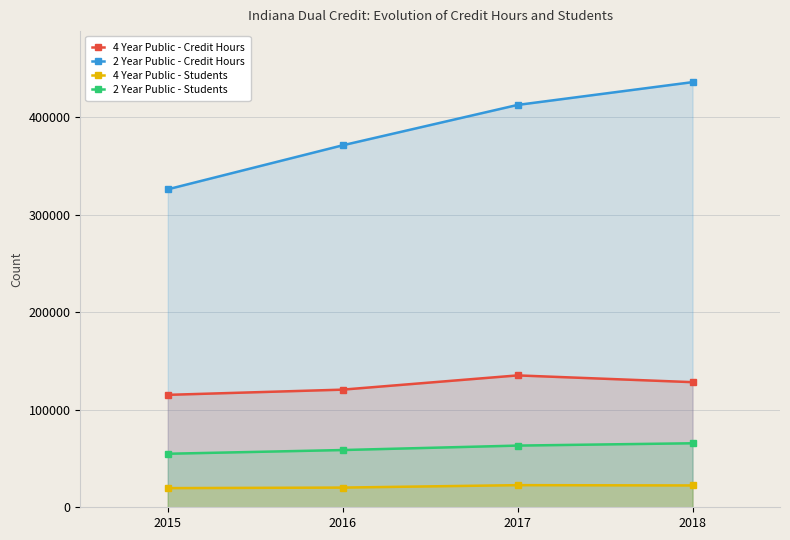

What is the difference between the 4 Year Public - Credit Hours values at 2015 and 2017?

19949